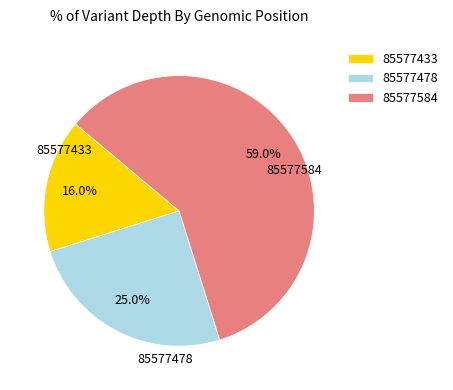

Is it true that 85577433 is 4% of the pie?

False